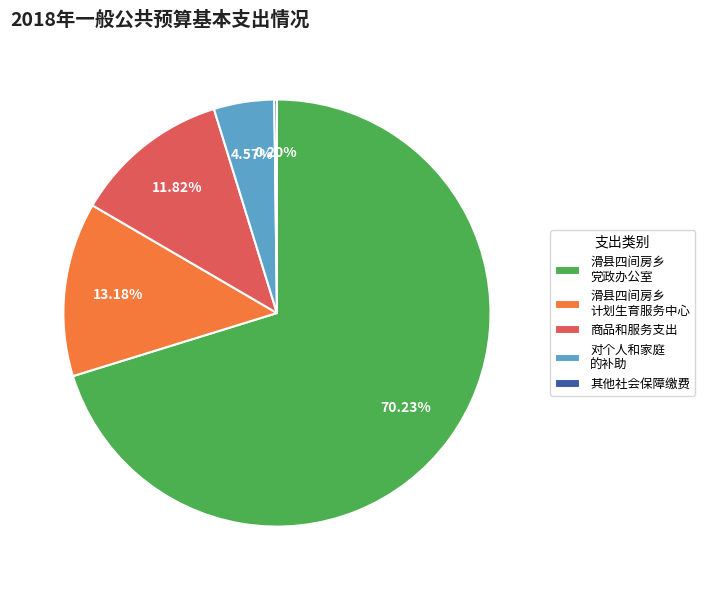

What is the largest slice in the pie chart?

滑县四间房乡 党政办公室